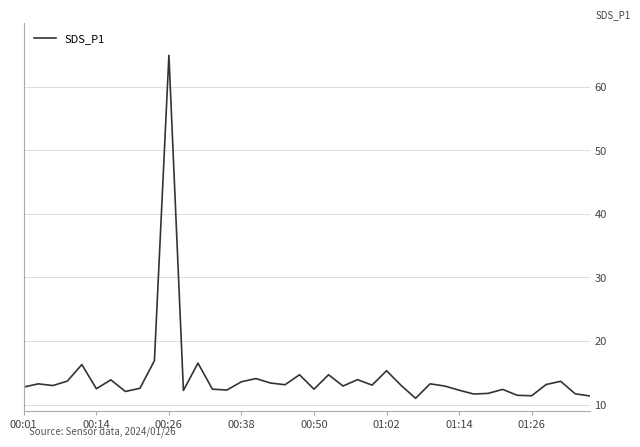

What is the difference between the maximum and second lowest values?

53.6